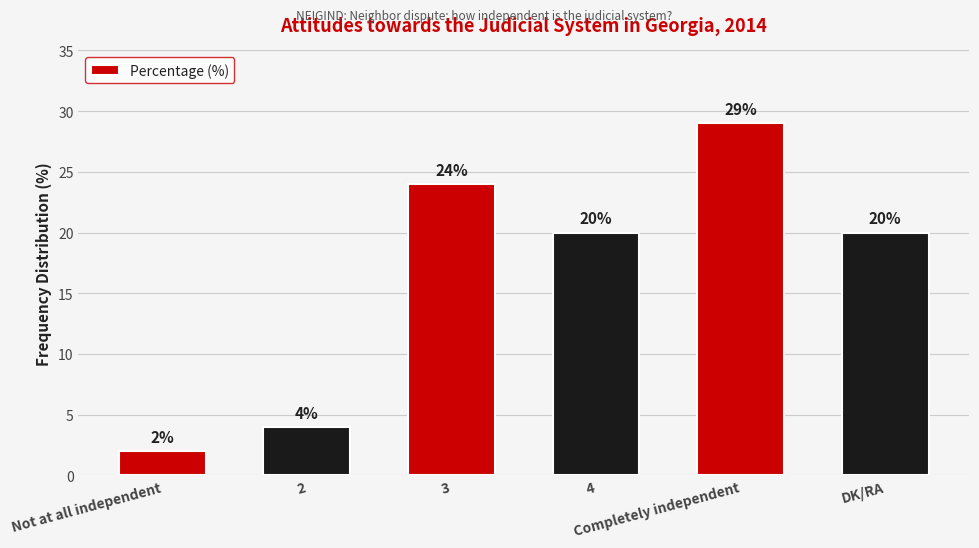

Are the bars horizontal?

No